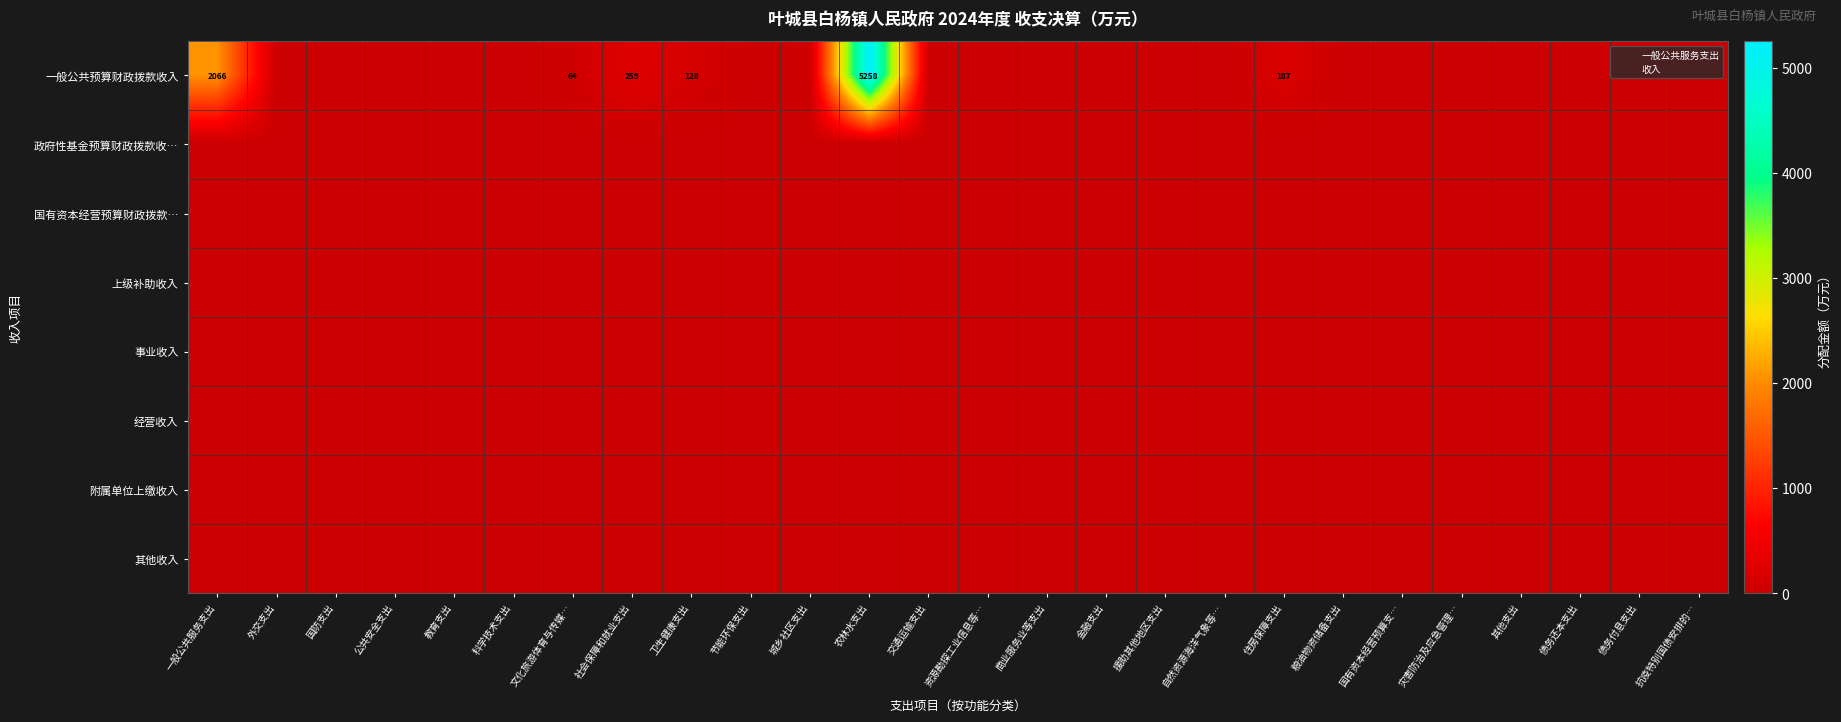

Which series has the largest range (max minus min)?

一般公共预算财政拨款收入